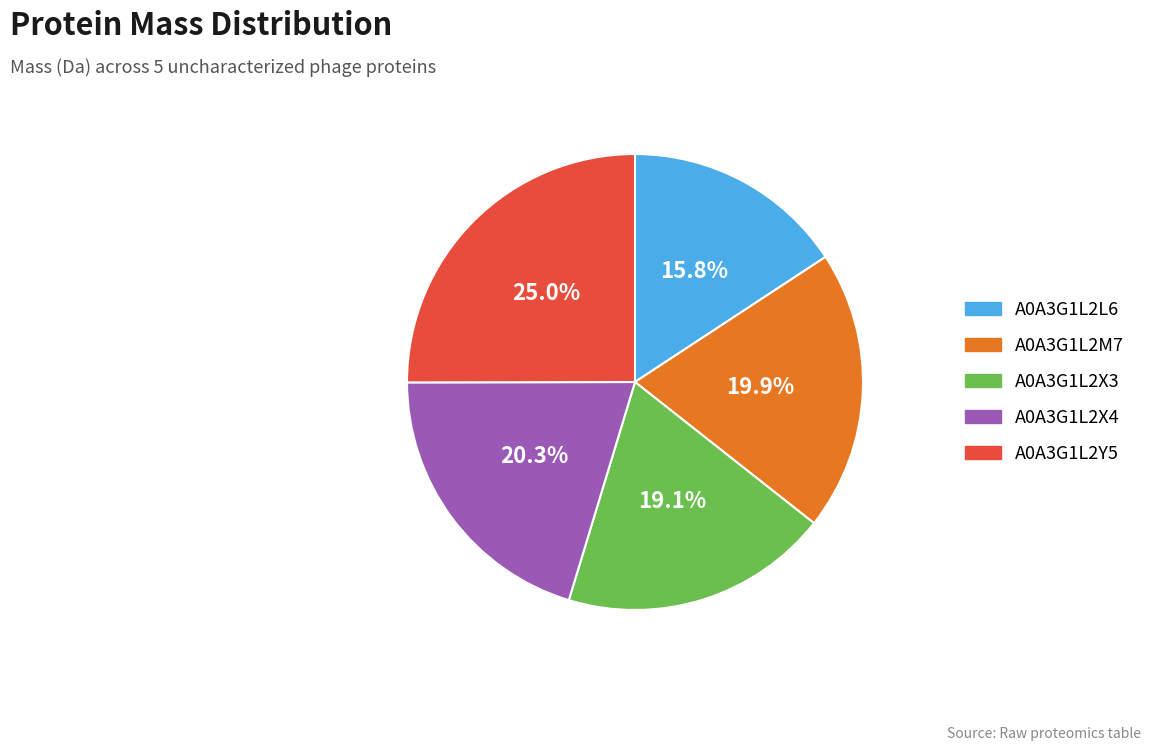

To the nearest percent, what is the difference between the A0A3G1L2X3 and A0A3G1L2L6 slice percentages?

3%